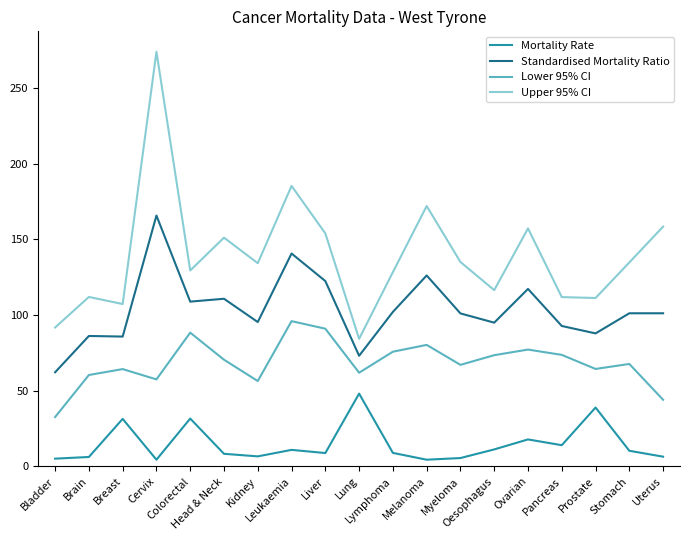

The value of Standardised Mortality Ratio at Oesophagus is 19.3. True or false?

False